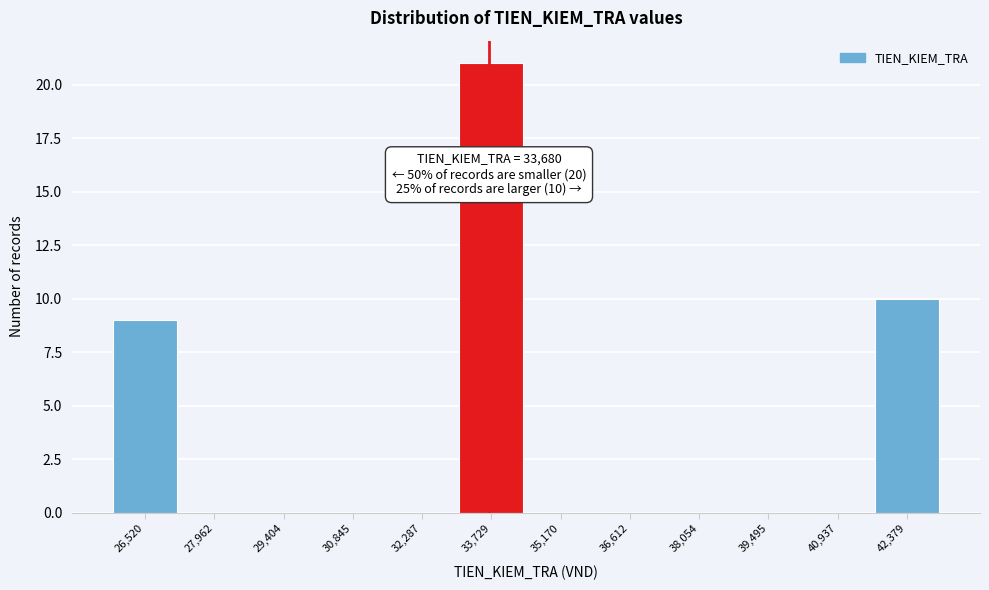

Over which range of the x-axis is the bar tallest?

33000 to 34400